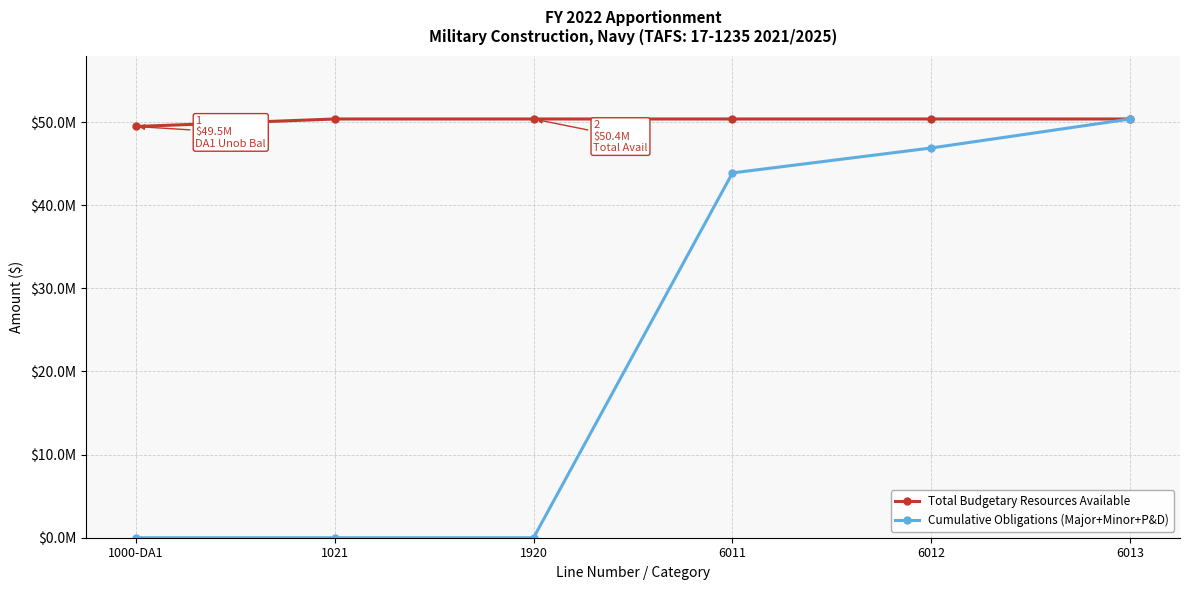

True or false: Total Budgetary Resources Available and Cumulative Obligations (Major+Minor+P&D) cross at least once.

False